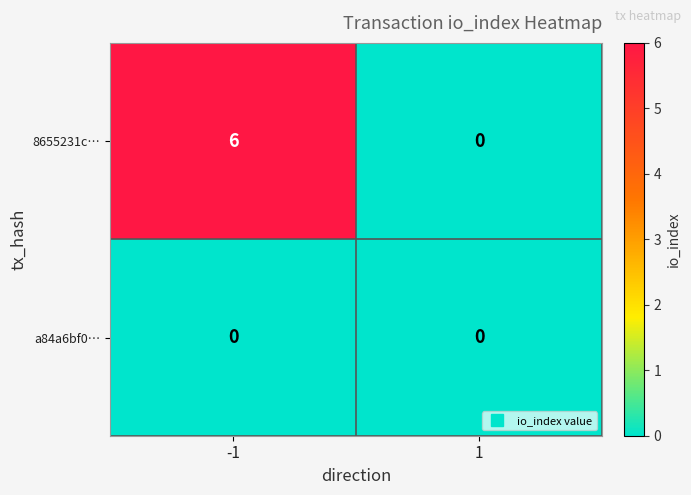

Count the number of data series in this chart.

2